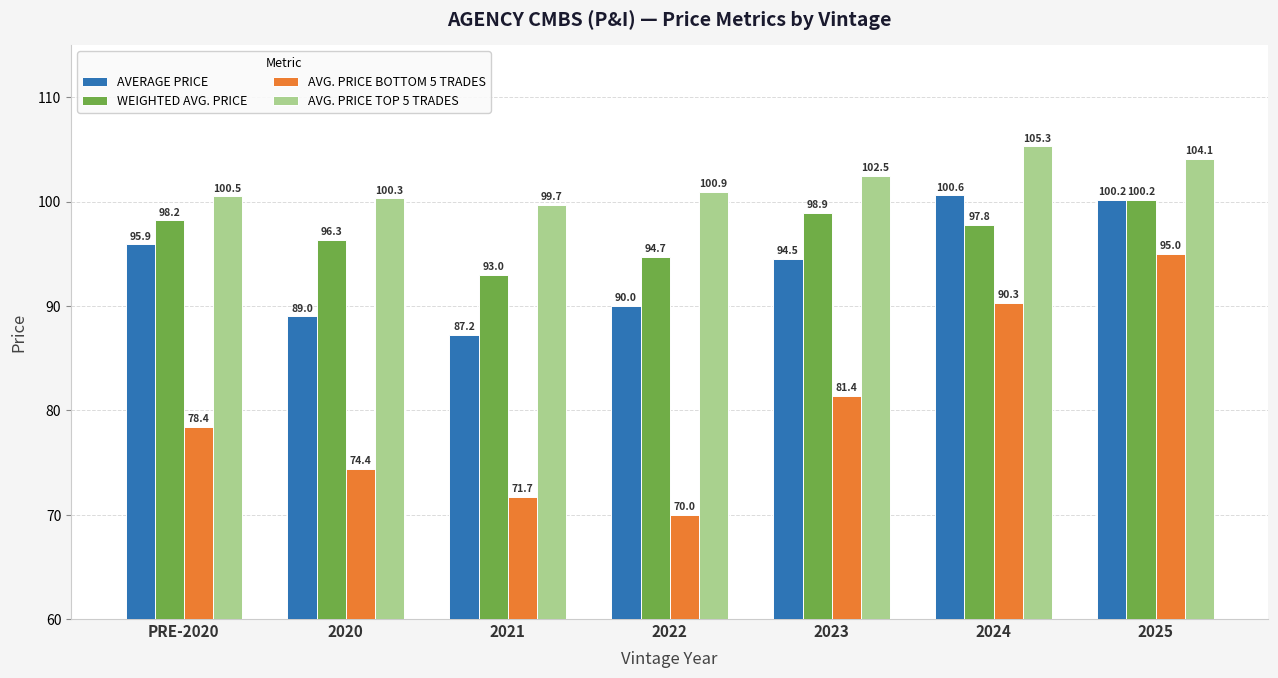

At 2022, list the series in order from largest to smallest.

AVG. PRICE TOP 5 TRADES, WEIGHTED AVG. PRICE, AVERAGE PRICE, AVG. PRICE BOTTOM 5 TRADES